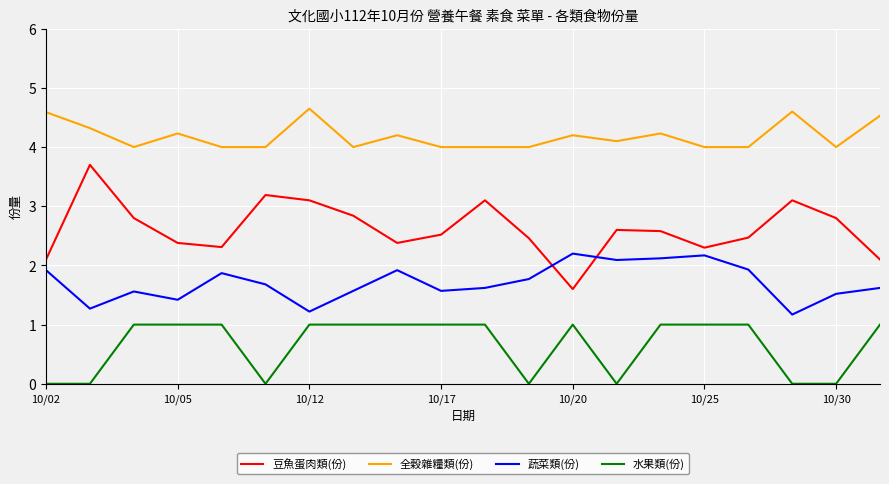

What is the difference between the maximum and minimum values in the 全穀雜糧類(份) series?

0.7